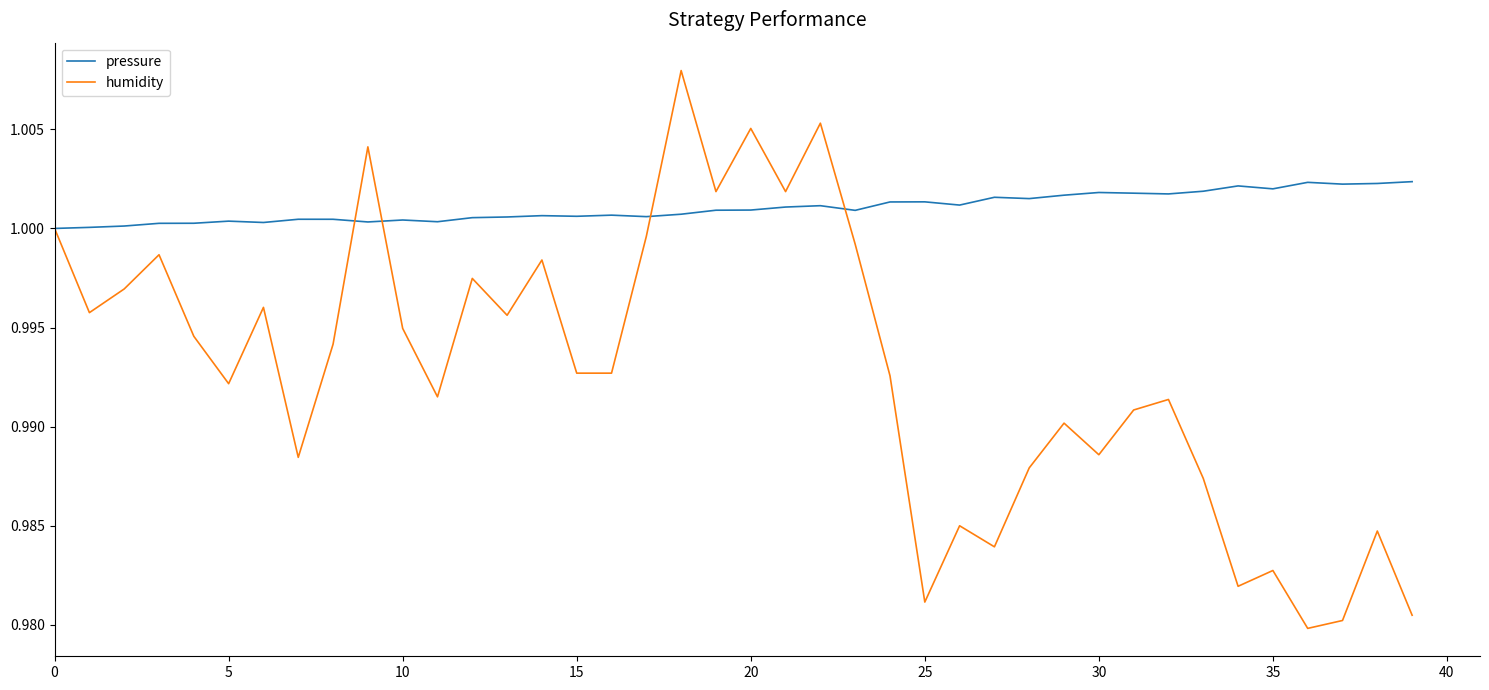

True or false: pressure and humidity intersect in this chart.

True